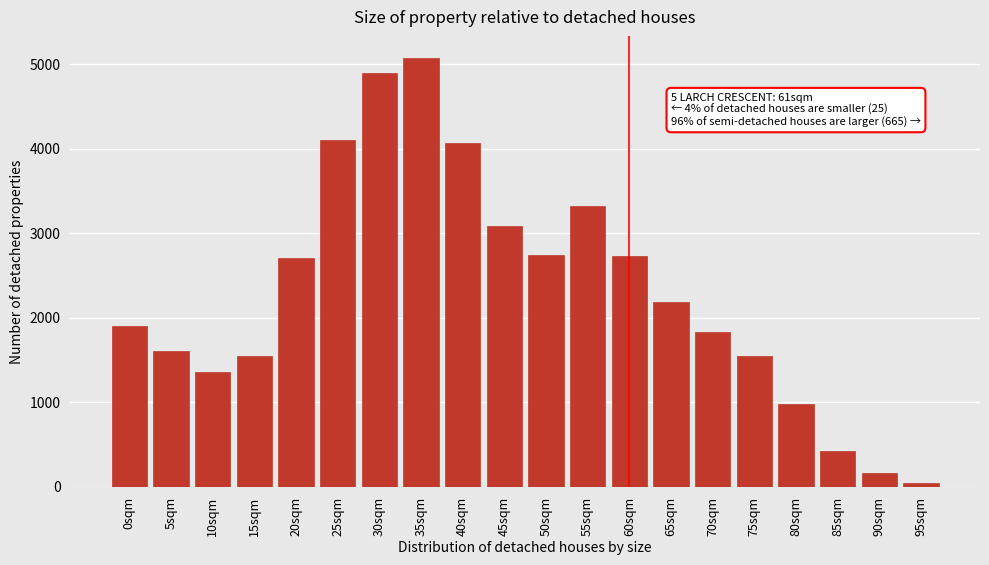

The value at 0sqm is 1904. True or false?

True